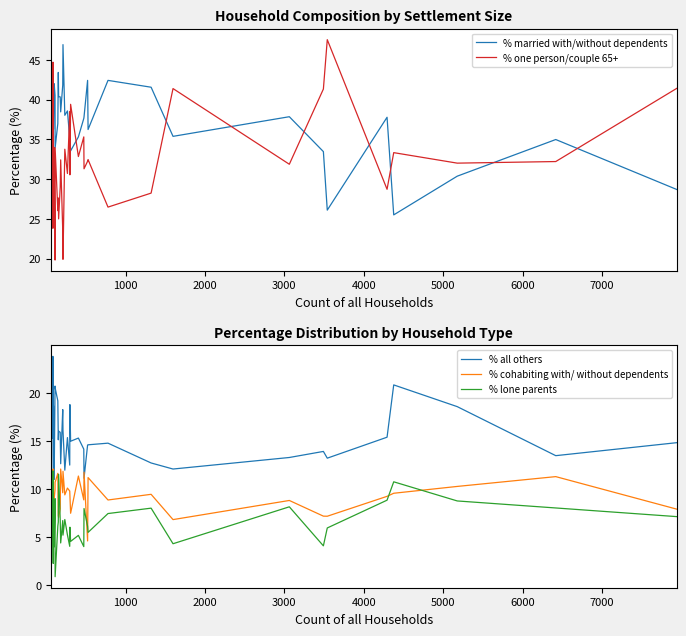

Which series has the largest range (max minus min)?

% one person/couple 65+